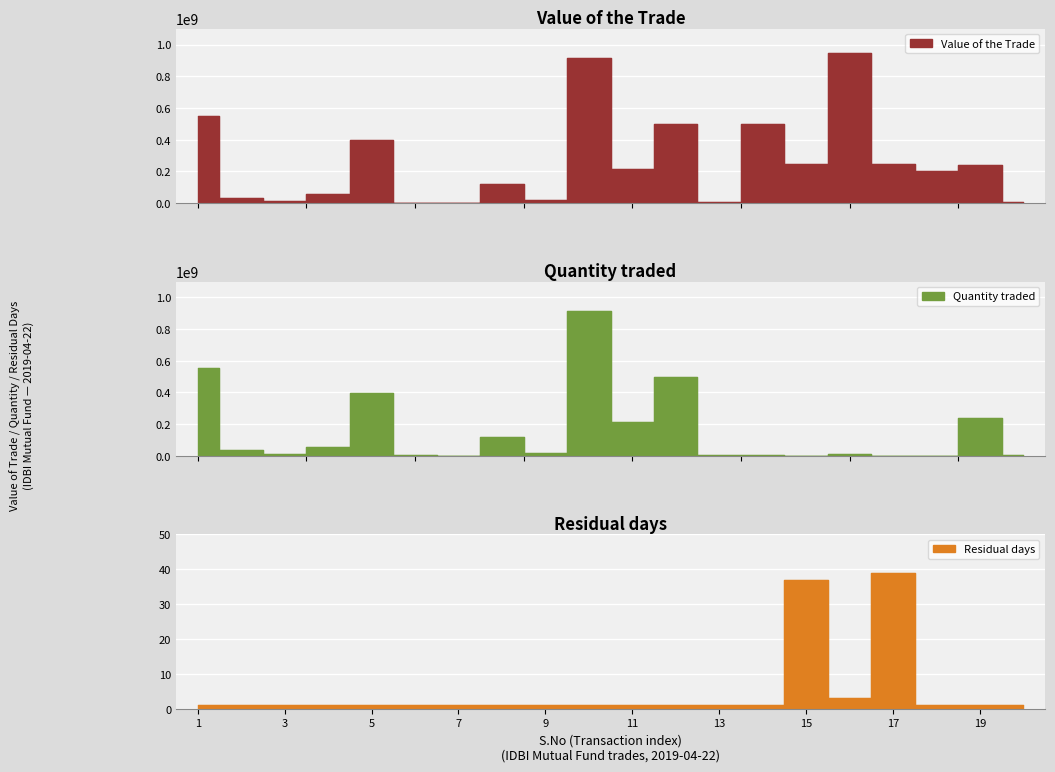

Reading left to right, extract all data points from this chart.

Value of the Trade: 552408895.0	34203563.8	11144162.5	57017660.3	399470103.1	3402792.6	410866.9	117878292.3	17909130.6	915637066.2	214264084.7	500768649.2	4067807.8	499897500.0	248258000.0	949375850.0	248213500.0	199959000.0	241803691.4	8116840.7
Quantity traded: 552501813.0	34209317.0	11146037.0	57027251.0	399537296.0	3403365.0	410936.0	117898120.0	17912143.0	915791081.0	214300125.0	500852881.0	4068492.0	5000000.0	2500000.0	9500000.0	2500000.0	2000000.0	241844364.0	8118206.0
Residual days: 1.0	1.0	1.0	1.0	1.0	1.0	1.0	1.0	1.0	1.0	1.0	1.0	1.0	1.0	37.0	3.0	39.0	1.0	1.0	1.0